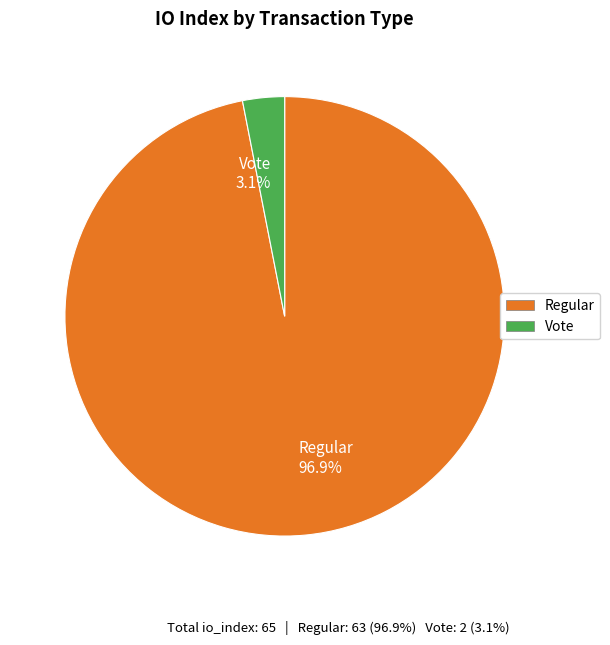

Rank the categories by value from lowest to highest.

Vote 3.1%, Regular 96.9%